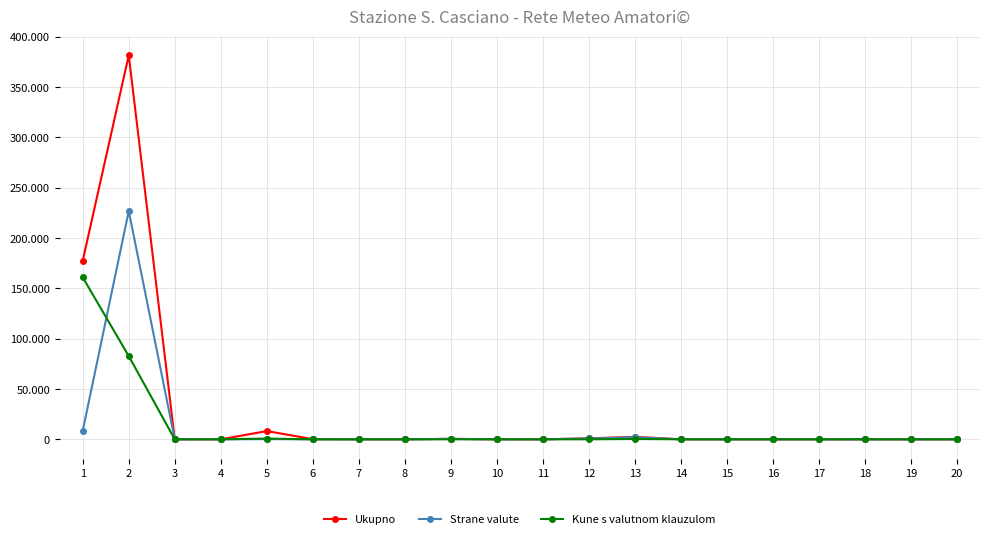

At which category does Kune s valutnom klauzulom reach its first local peak?

5